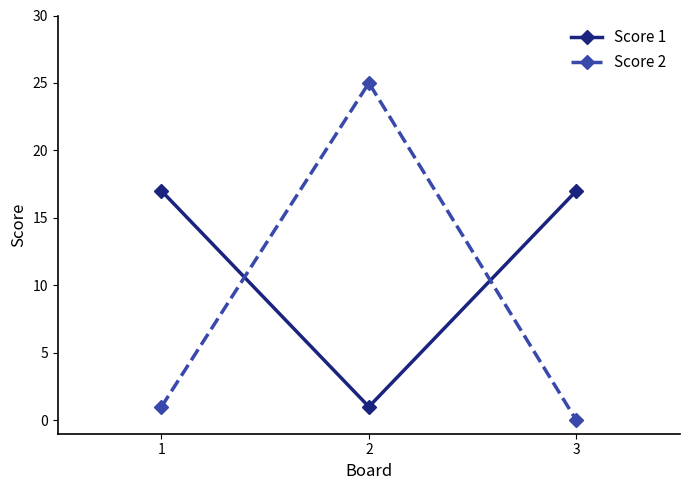

List the series in order of their overall mean, lowest first.

Score 2, Score 1